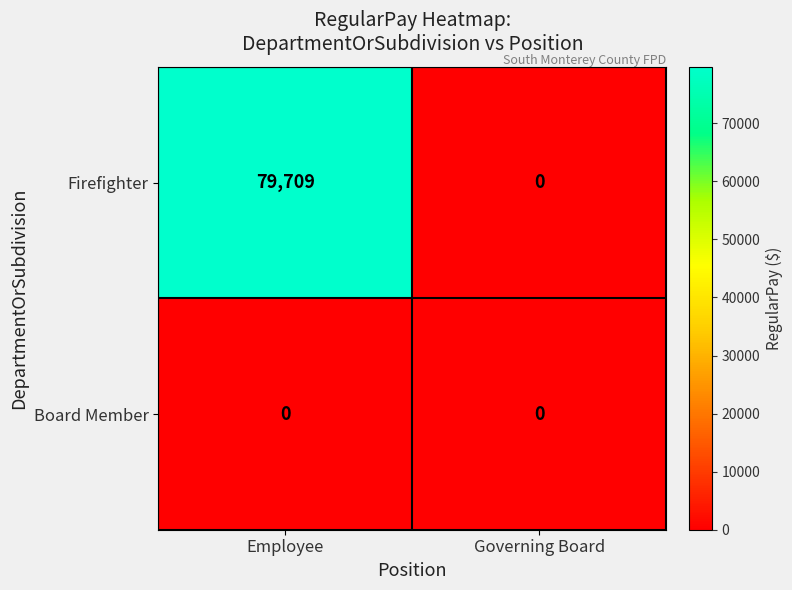

What is the total value across all series at Employee?

79709